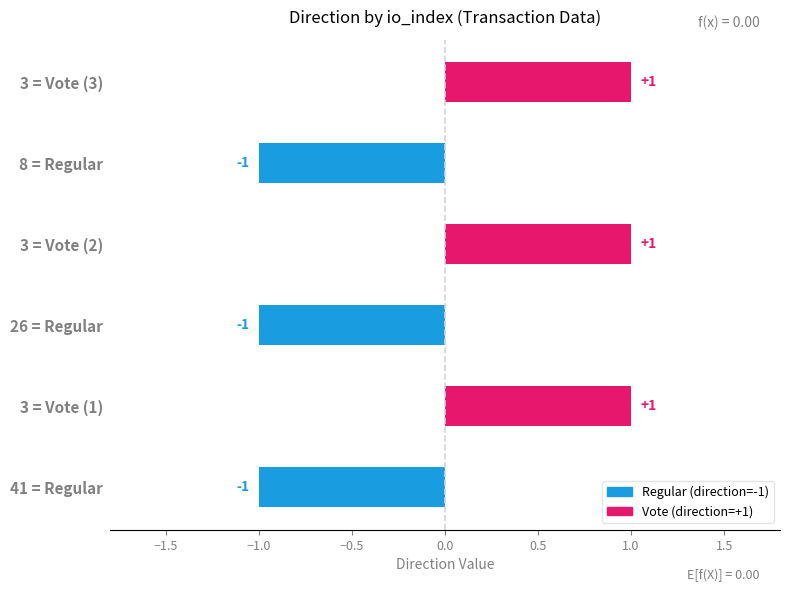

Does the chart contain stacked bars?

No